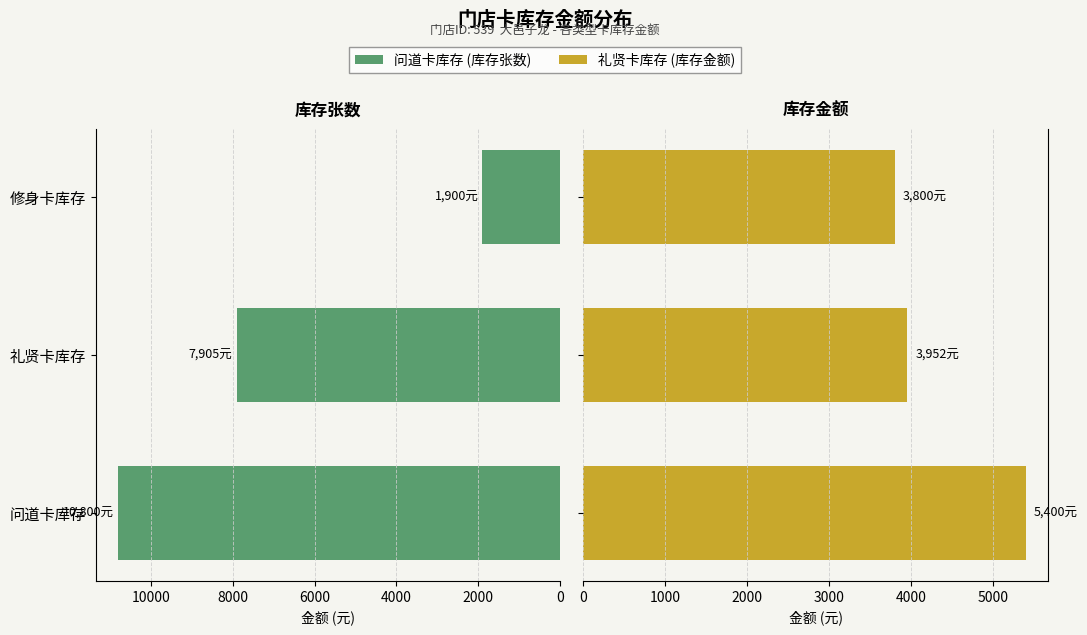

What is the total value across all series at 2000?

11857.5